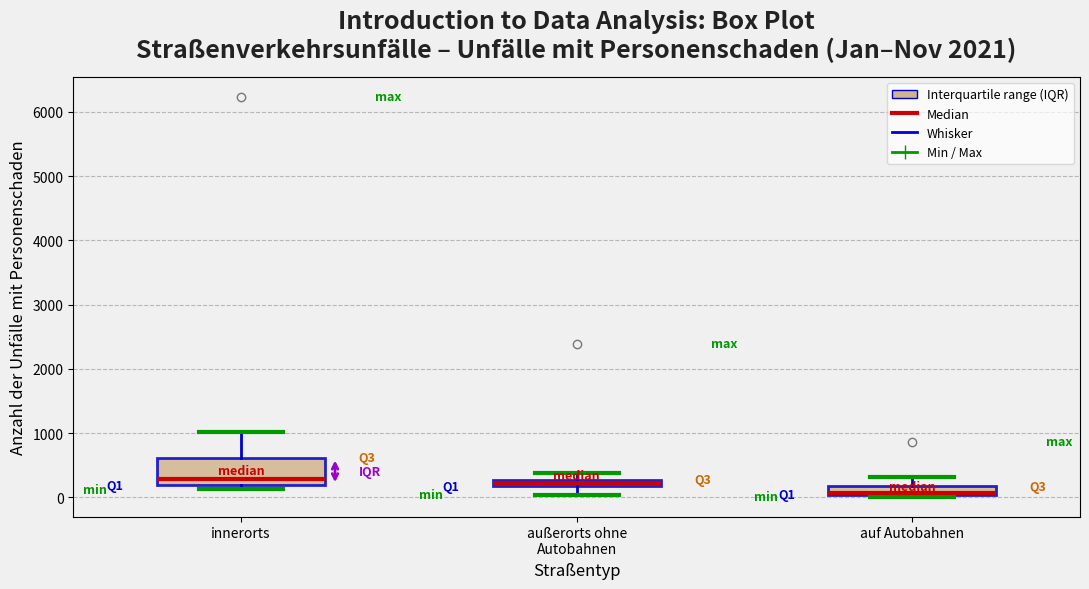

Comparing the boxes themselves (not the whiskers), which one is the tallest?

innerorts